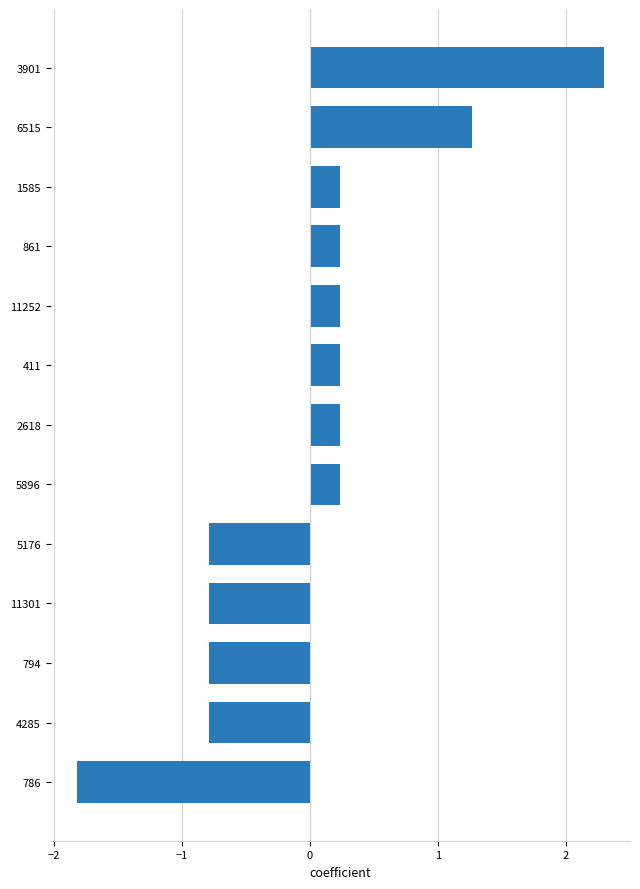

The chart shows a value of 0.2 at 11252. True or false?

True